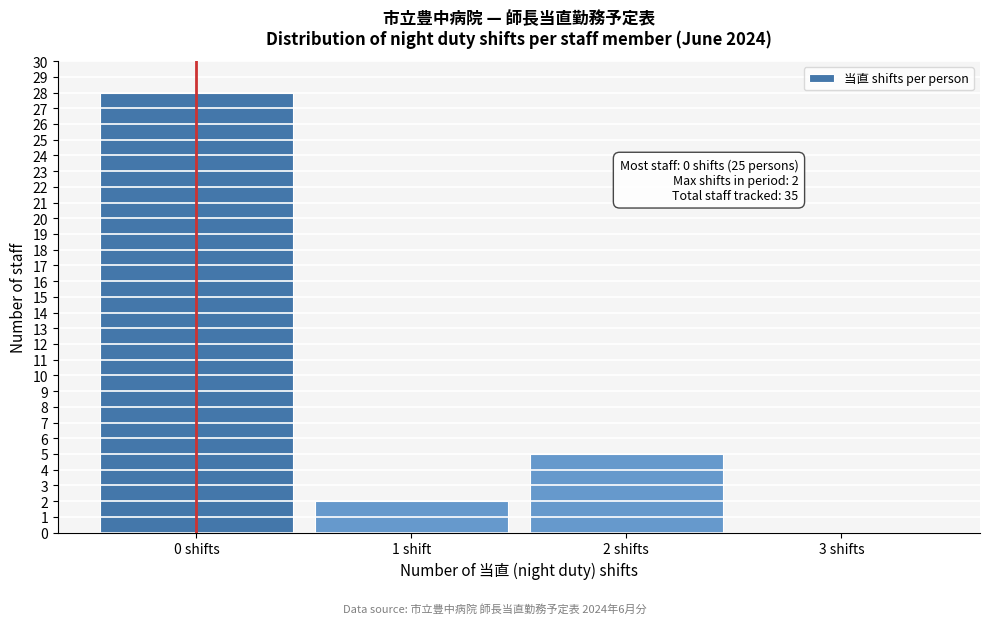

Reading left to right, what are all the values shown in this chart?

0 shifts=28	1 shift=2	2 shifts=5	3 shifts=0